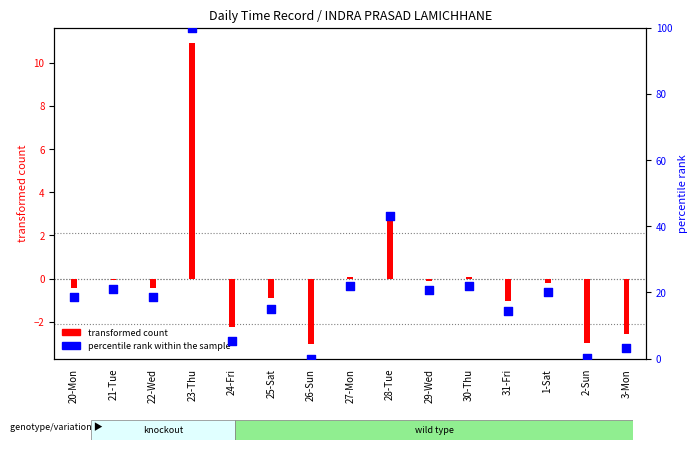

What is the change in value from 25-Sat to 26-Sun?

-15.1